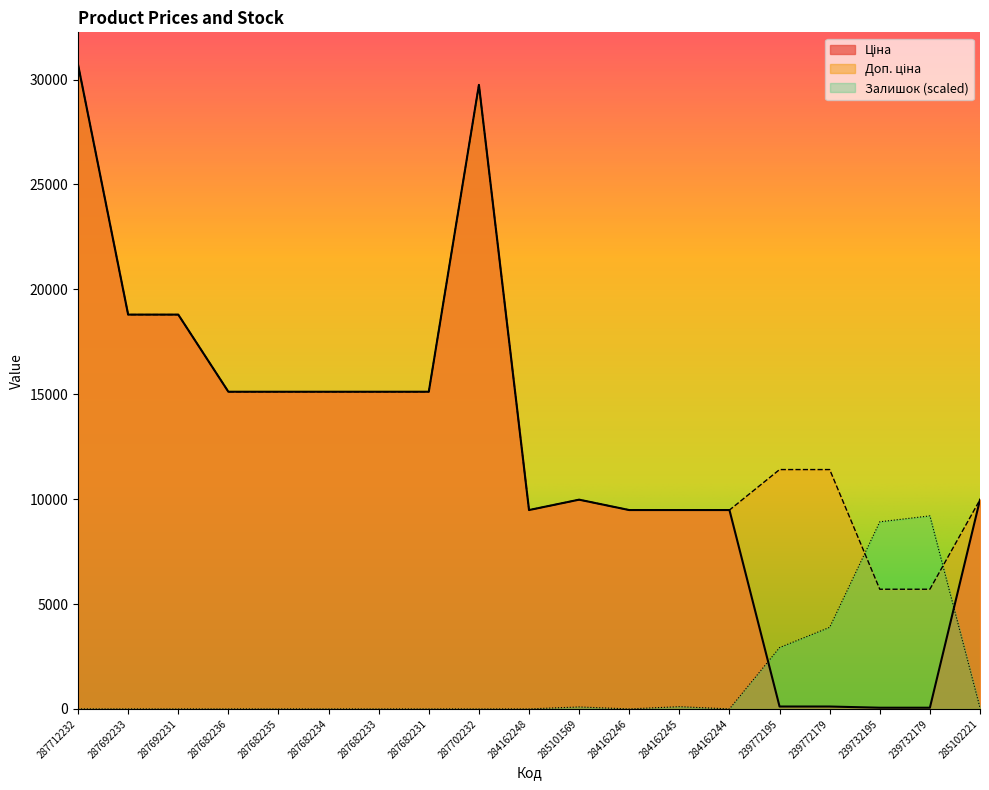

The value of Доп. ціна at 287702232 is 29747.2. True or false?

True